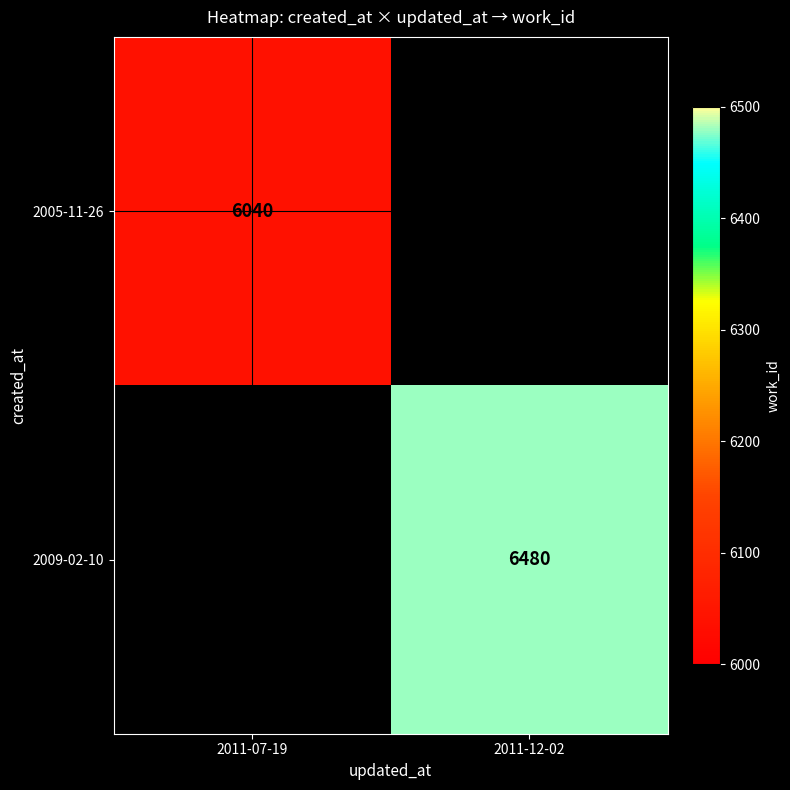

The 2005-11-26 series shows 1274 at 2011-07-19. True or false?

False